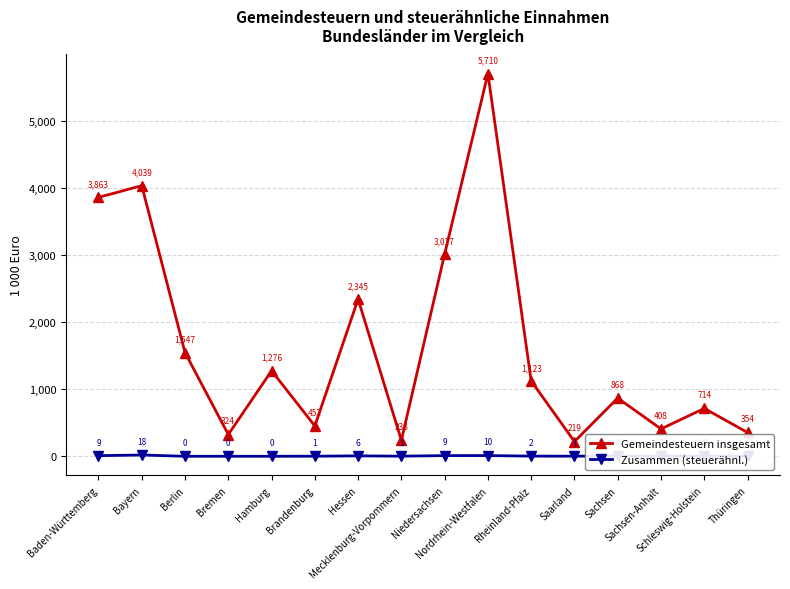

Where is the first local maximum for Zusammen (steuerähnl.)?

Bayern